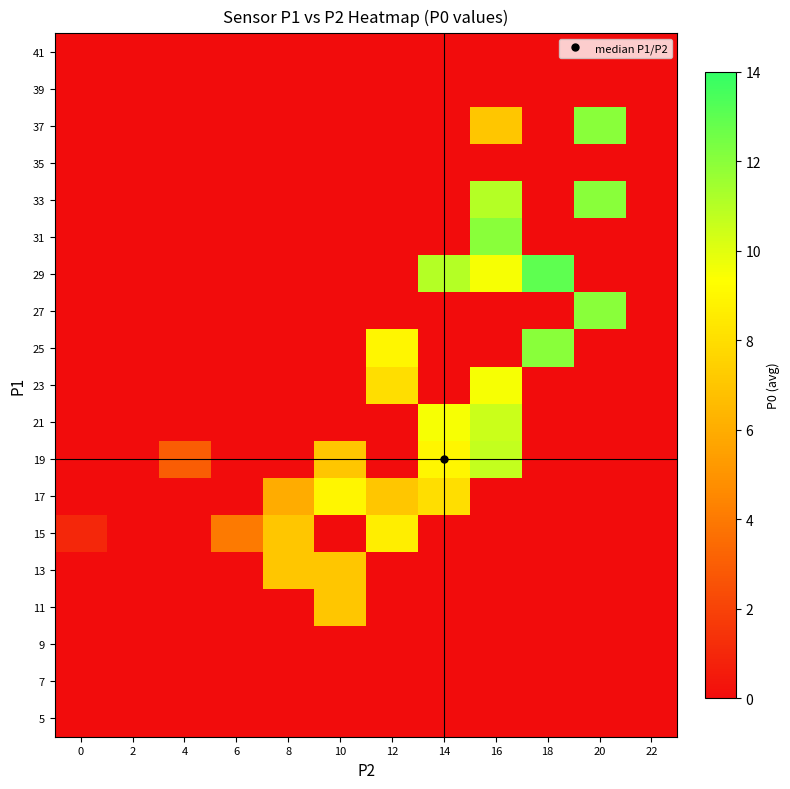

Which has a higher value, 14 or 4?

14